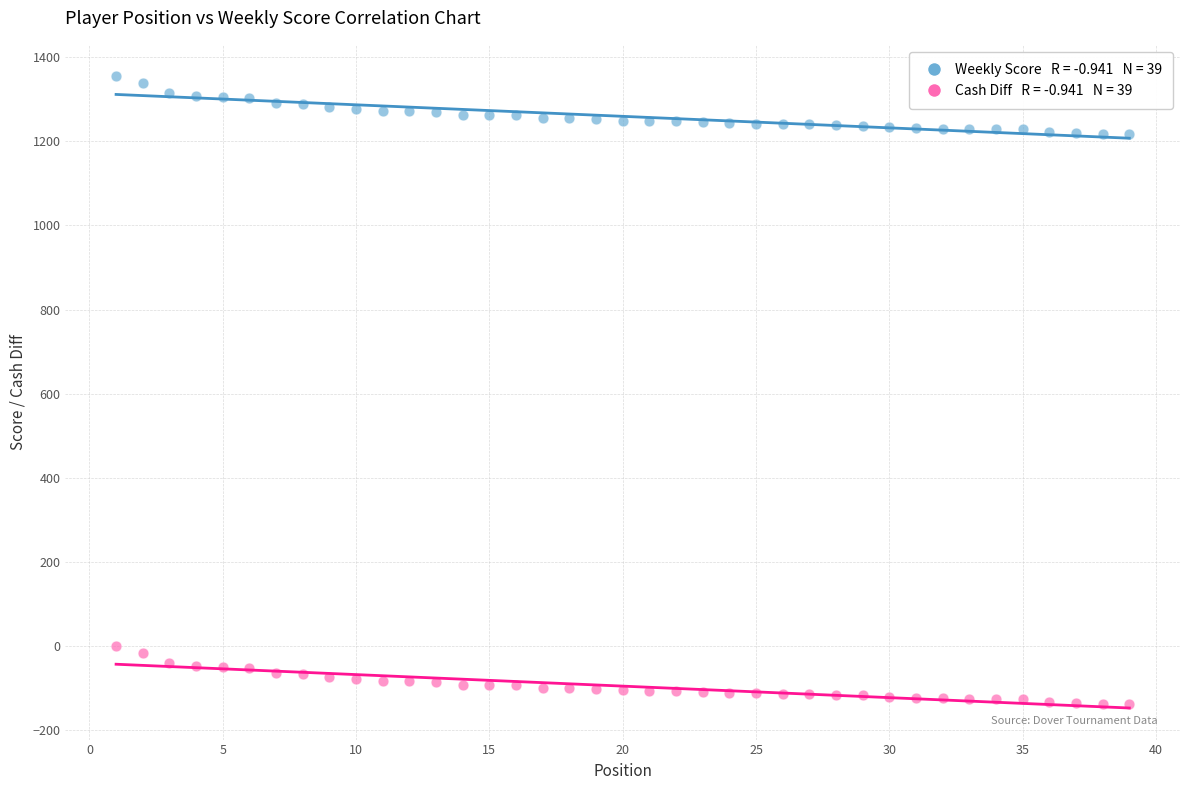

Across all data points, what is the range of Y values (max minus min)?

1492